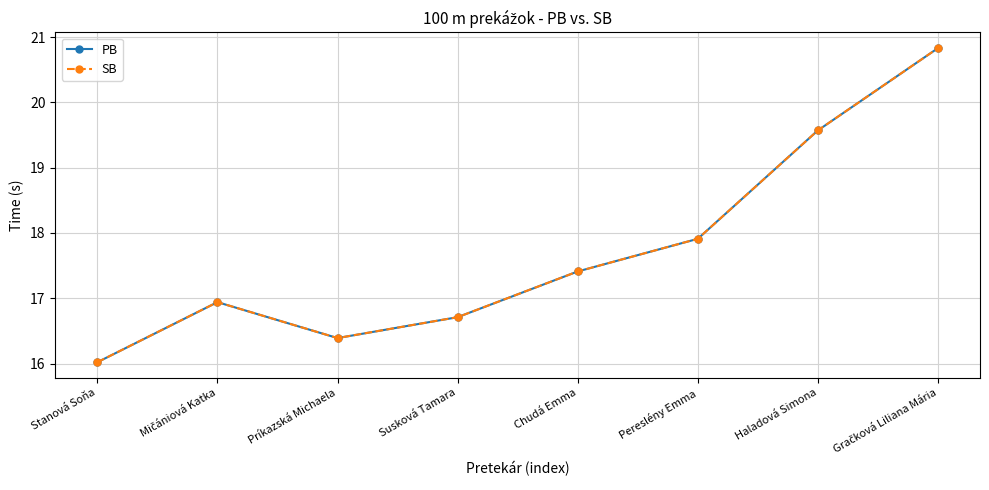

True or false: SB and PB cross at least once.

False